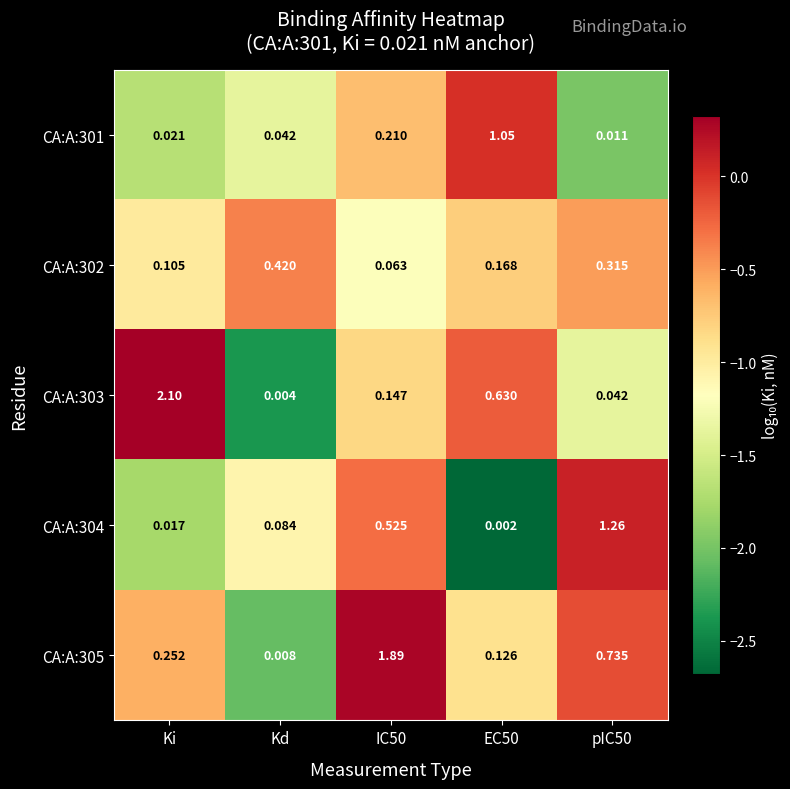

Which series changed the most between Ki and EC50?

CA:A:303